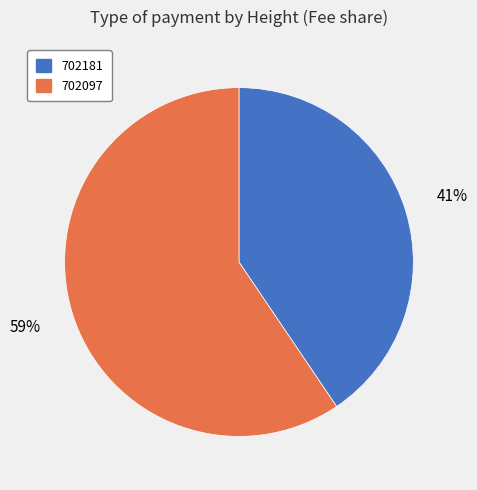

What is the largest slice in the pie chart?

702097